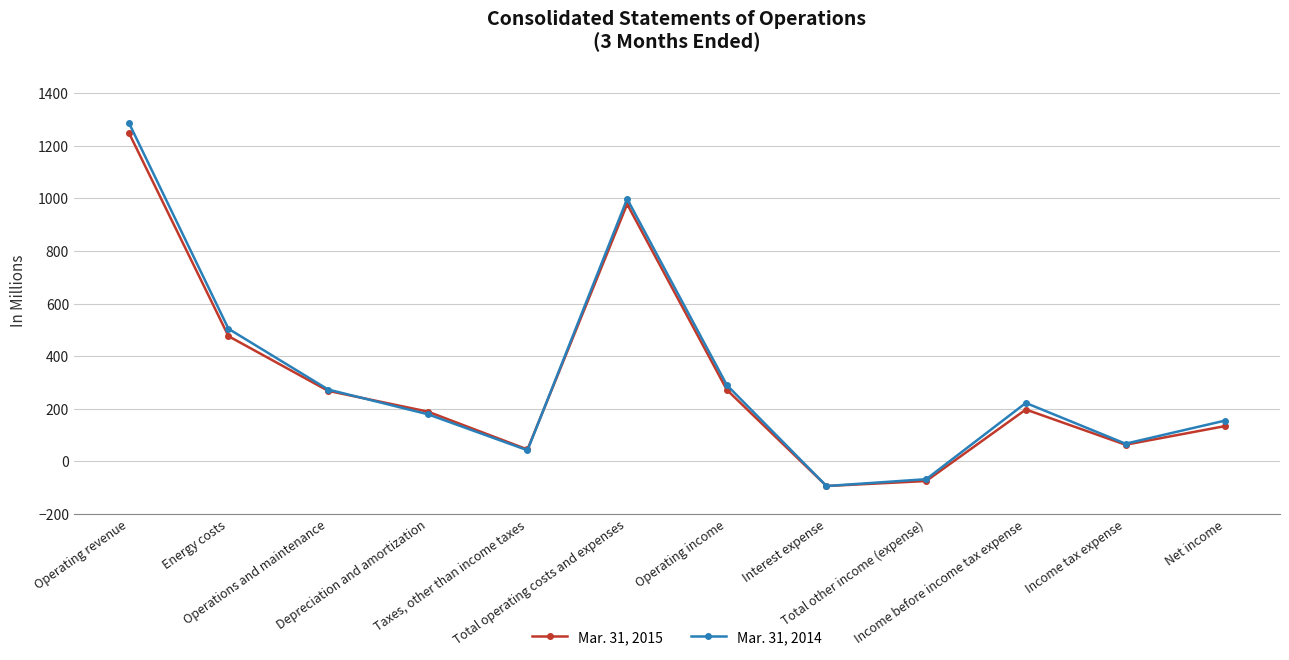

True or false: Mar. 31, 2015 has more than 0 points higher than both neighbors.

True